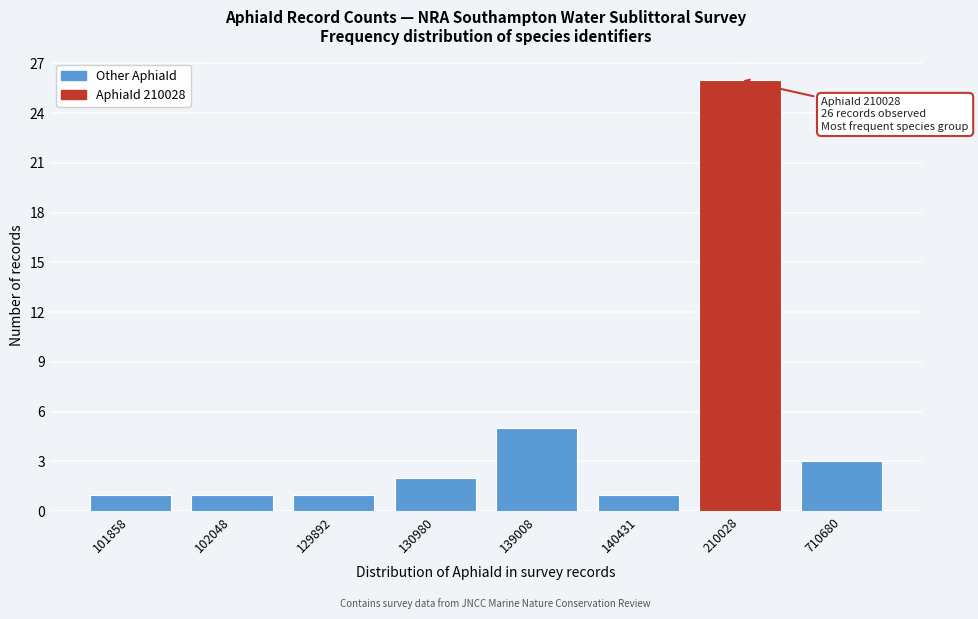

Reading left to right, transcribe all the data shown in this chart.

1	1	1	2	5	1	26	3